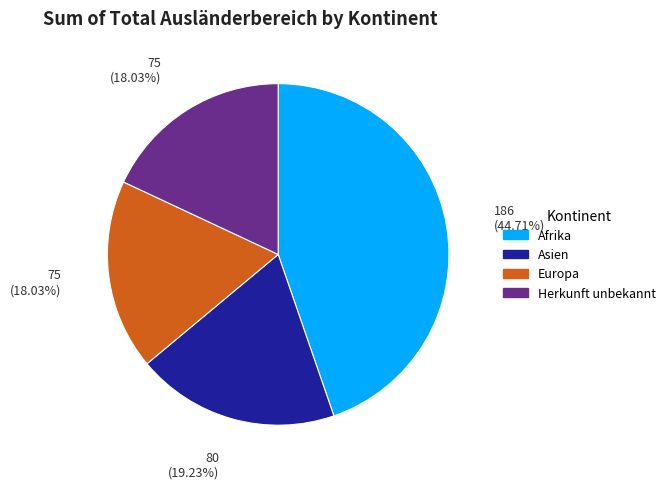

To the nearest percent, what portion does Herkunft unbekannt represent?

18%